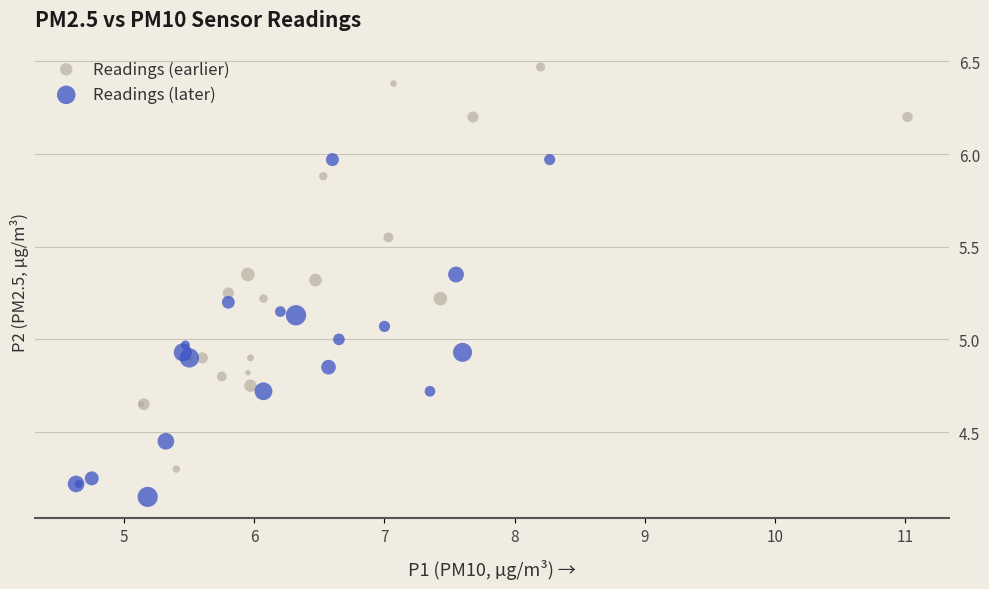

Which series reaches the minimum Y coordinate?

Readings (later)